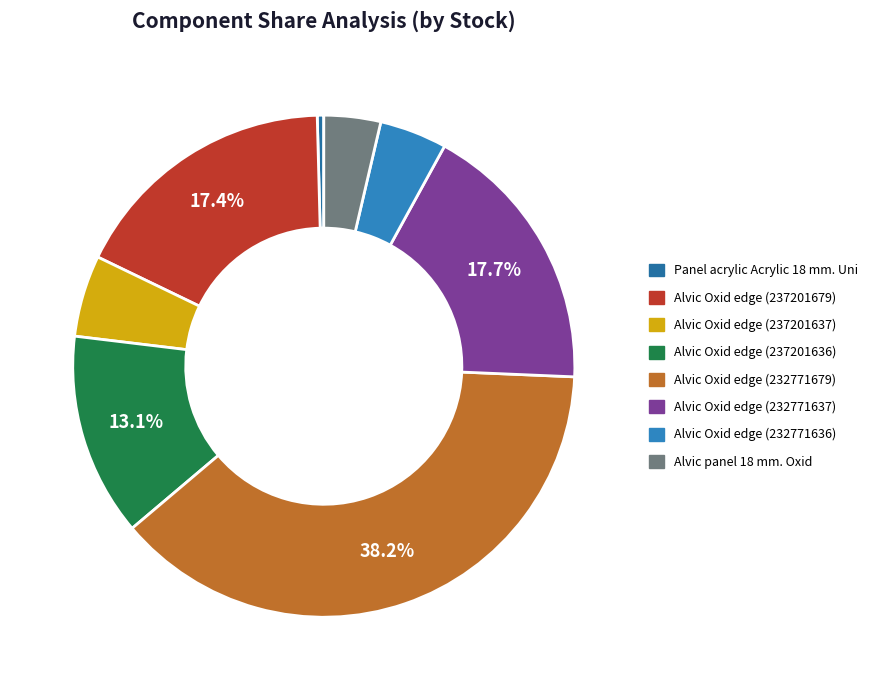

Count the number of slices in the pie.

8